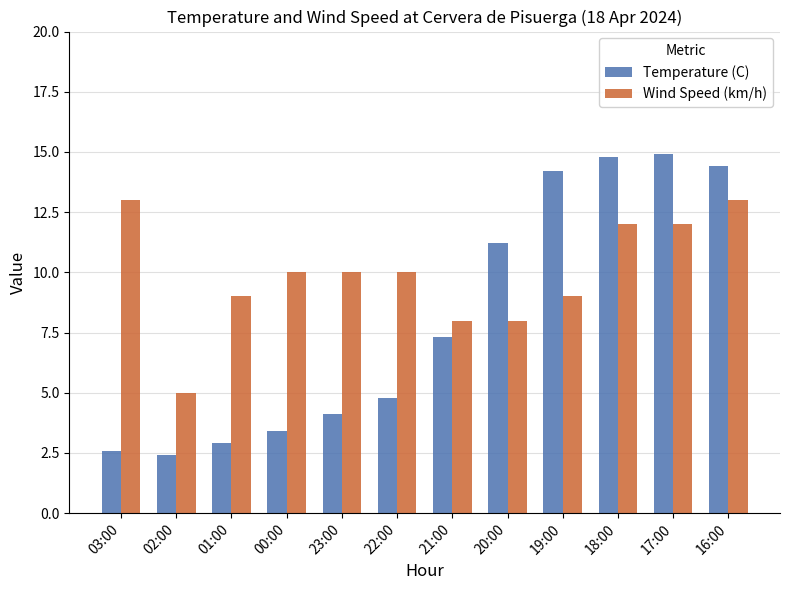

True or false: Temperature (C) has a value of 22.4 at 19:00.

False